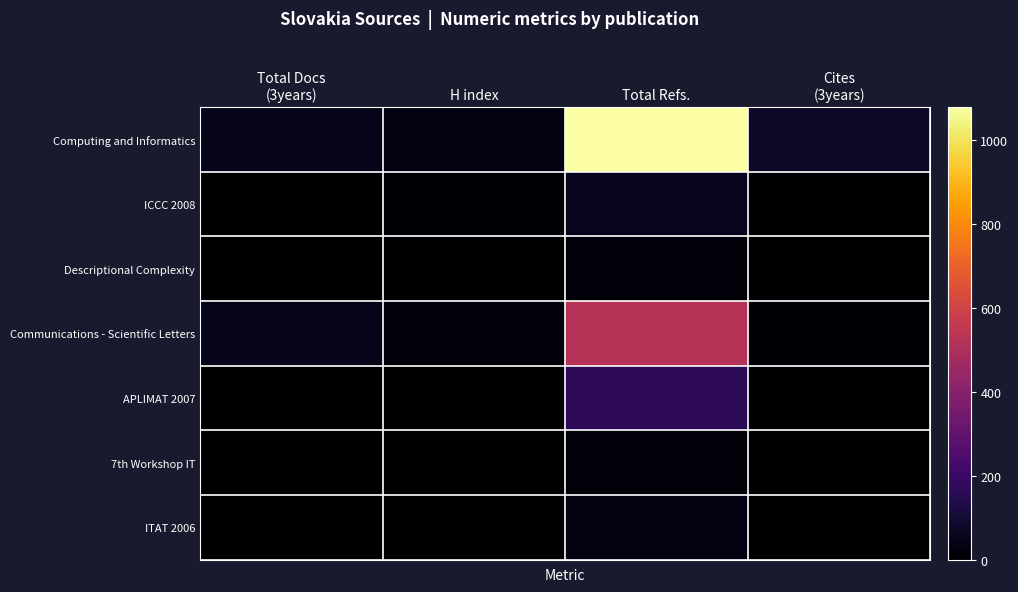

What is the maximum value shown in the chart?

1080